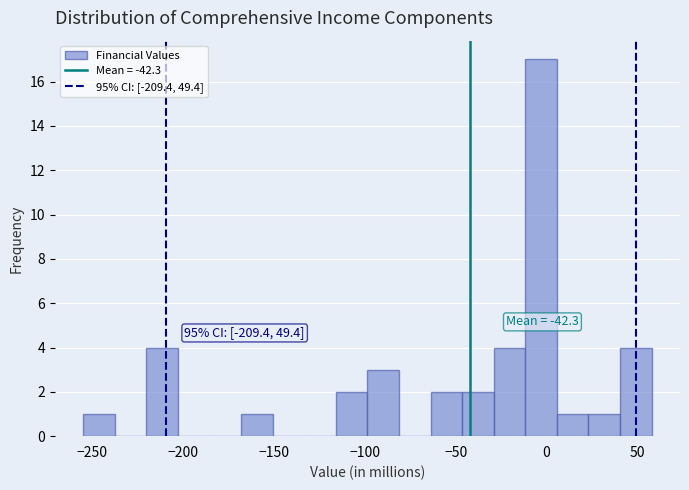

Read against the x-axis, roughly where is the centre of the tallest bar?

-5